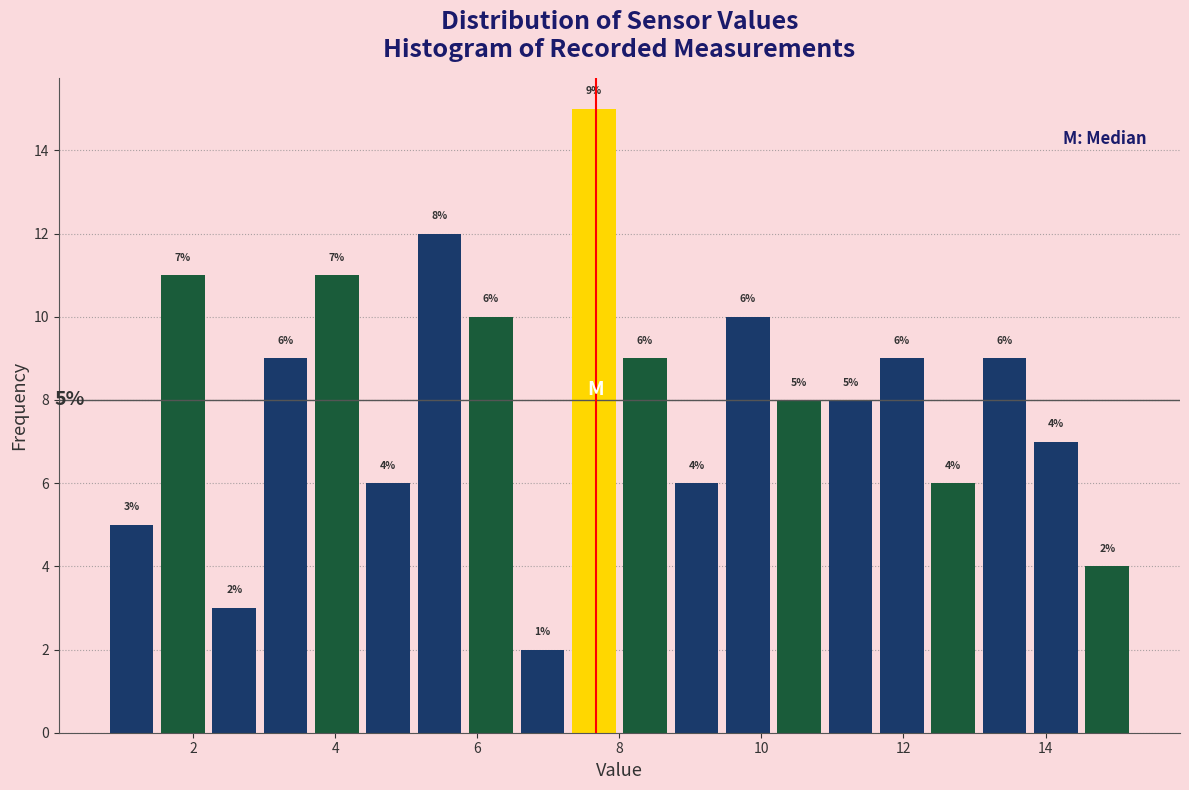

Read against the x-axis, roughly where is the centre of the tallest bar?

7.6